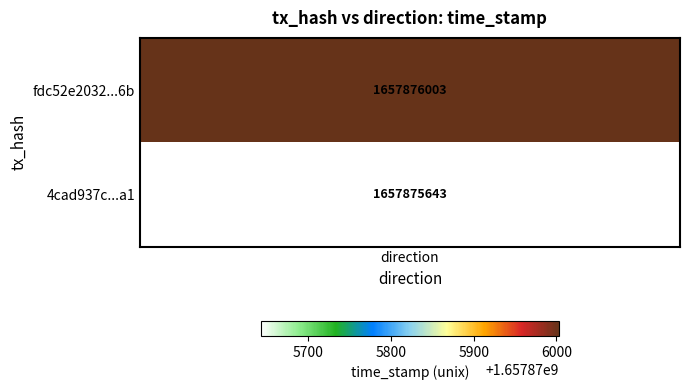

Which series has the widest spread of values?

fdc52e2032cbd91d388e8f378db3fbaf2ed686b